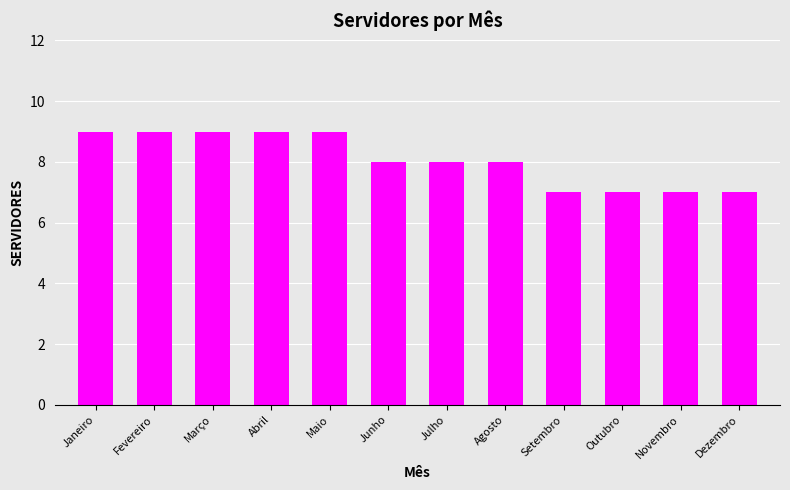

What is the sum of the values at Maio and Junho?

17